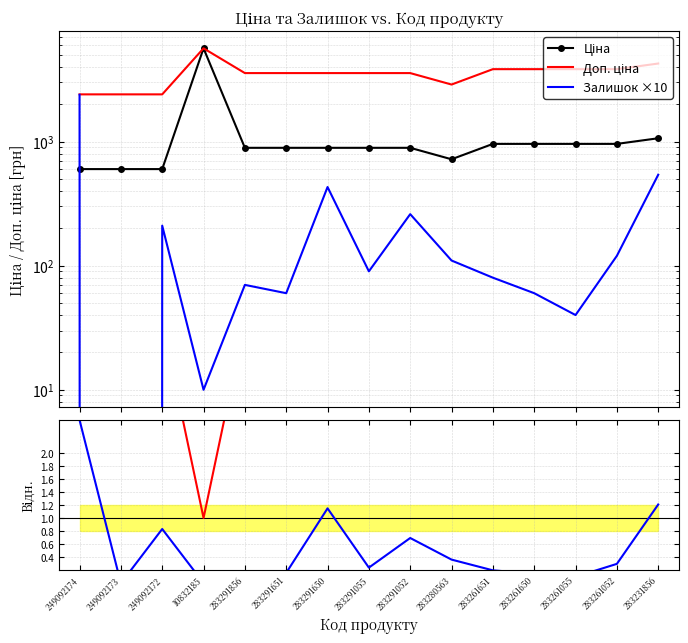

What position from the left is 249092174?

1